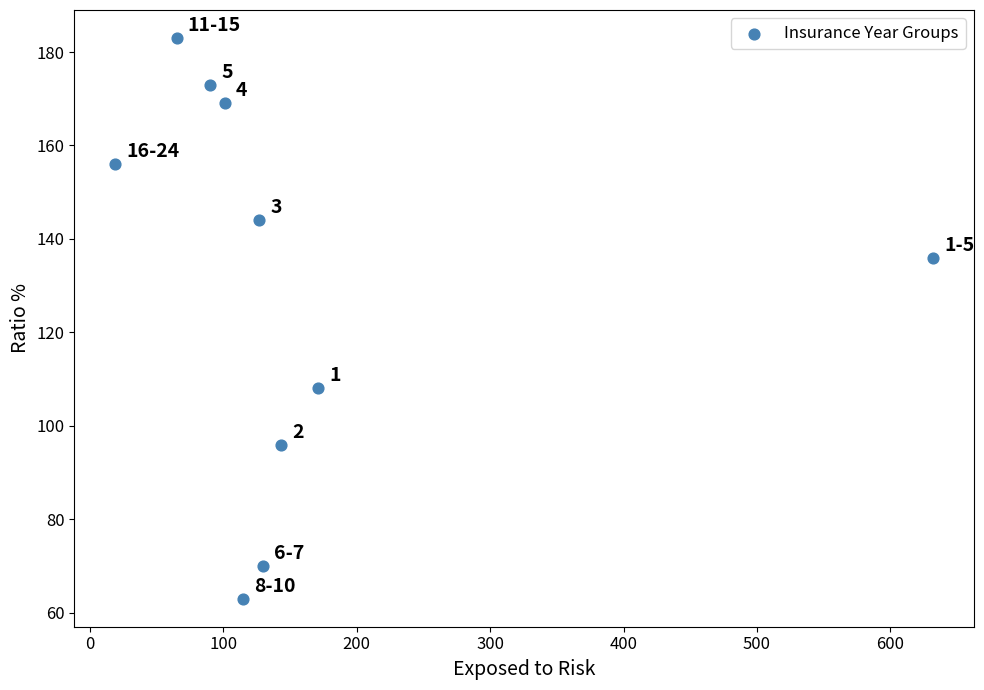

What is the range of Y values (max minus min)?

120